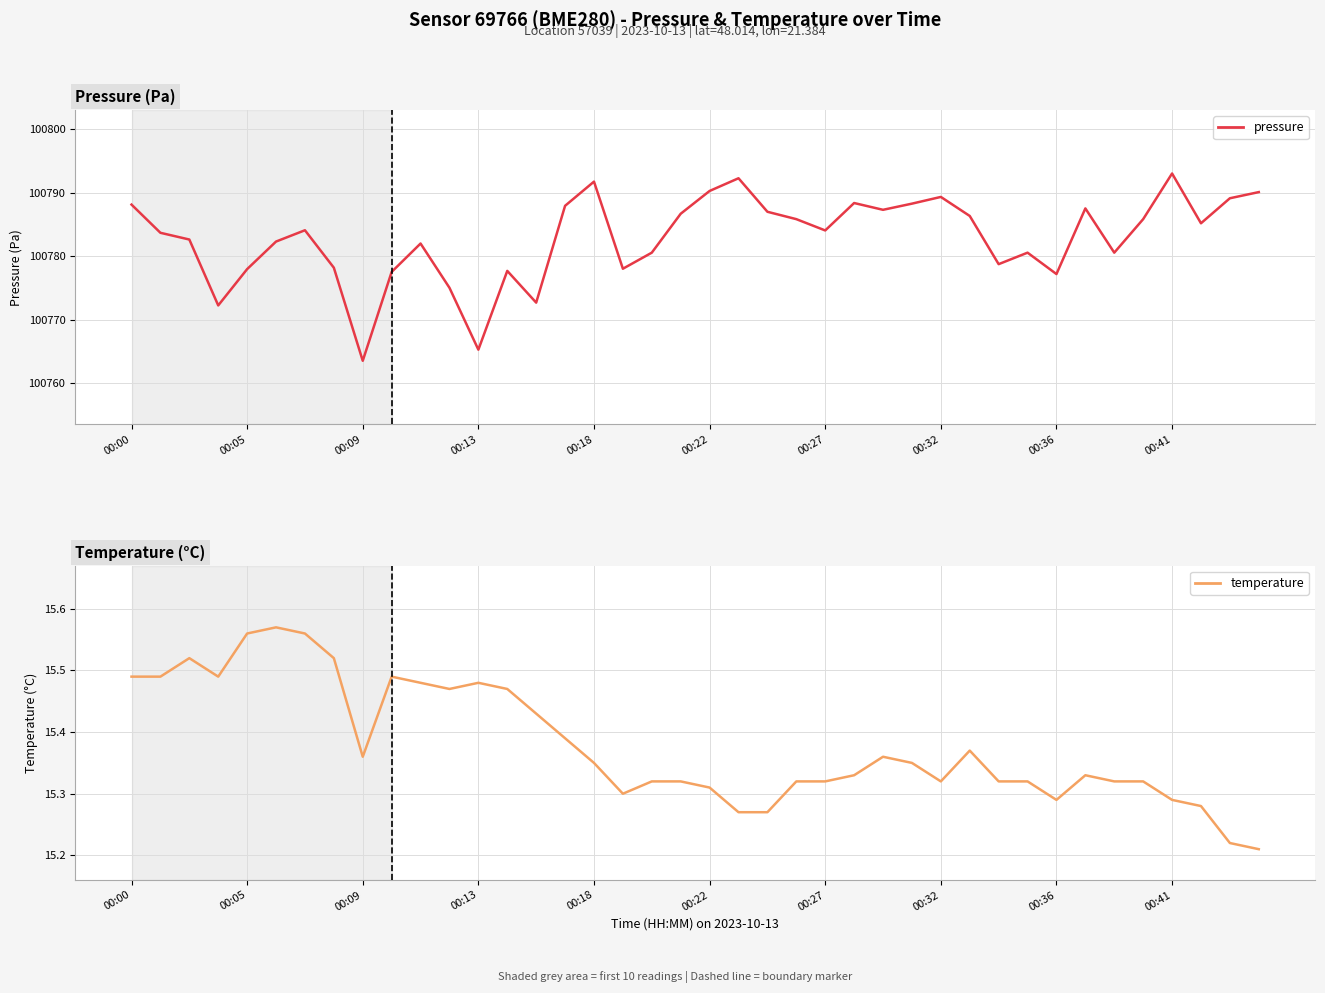

Which series has the largest total across all categories?

pressure